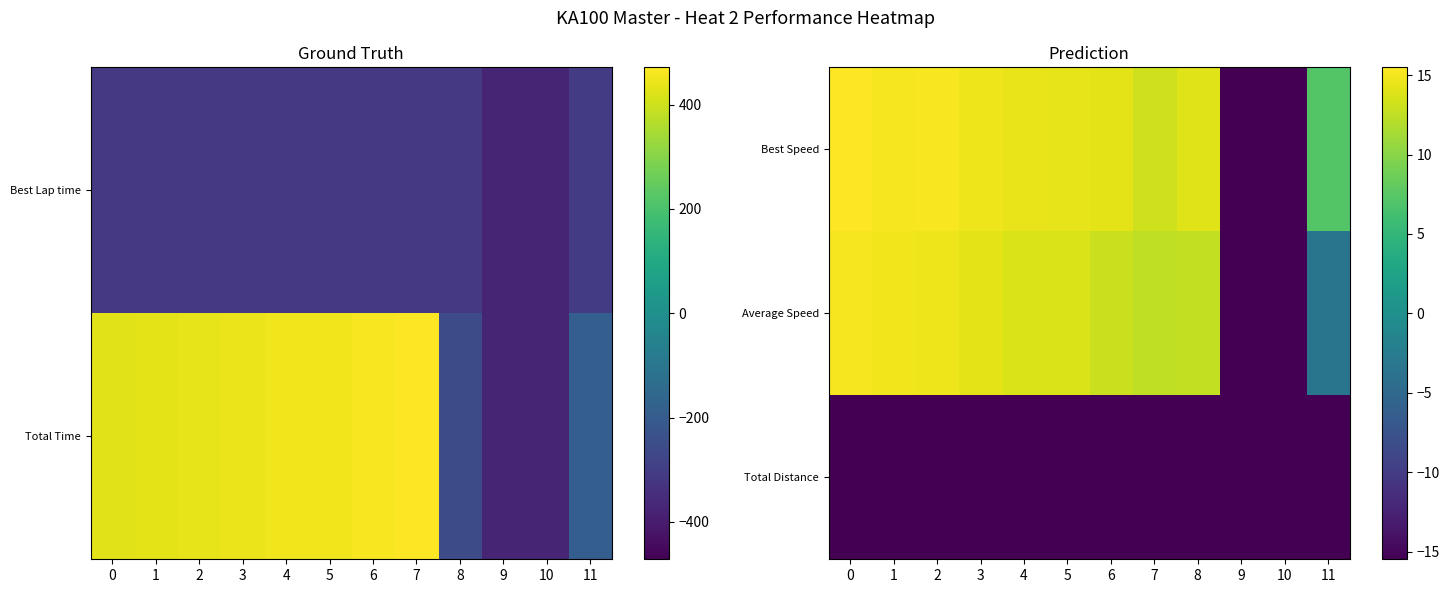

Where is Best Speed nearest to the value -9?

11